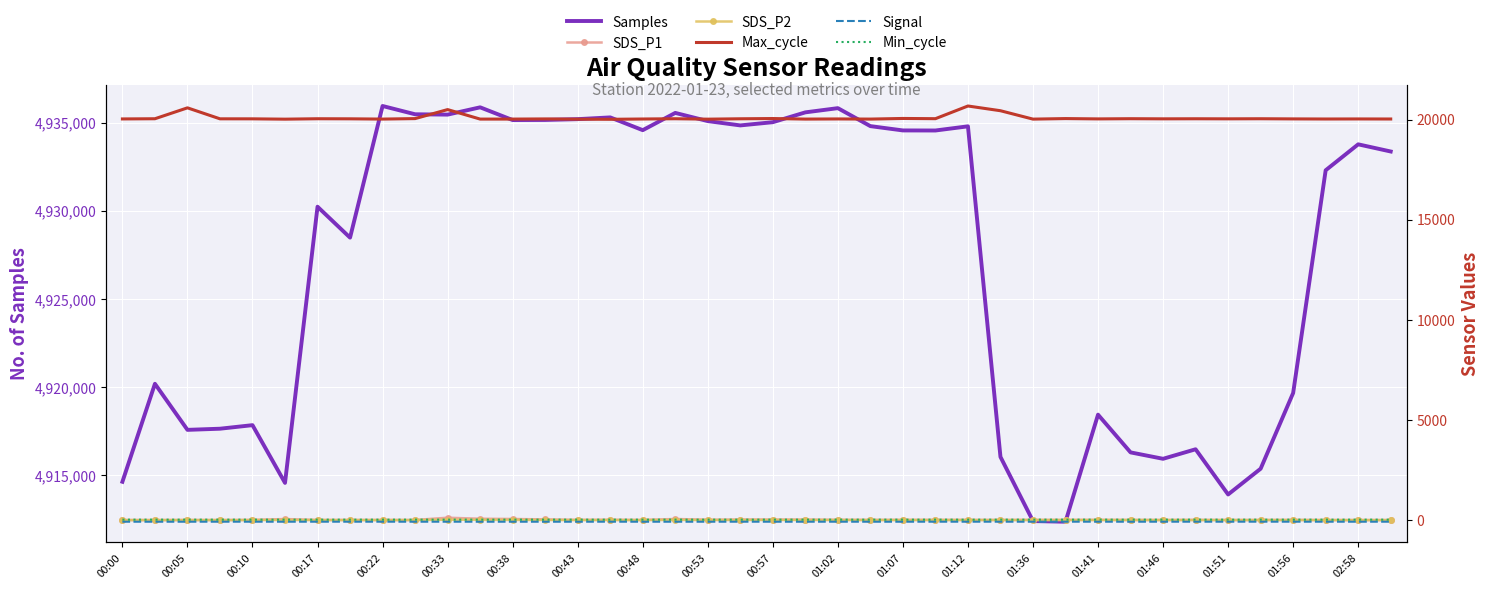

What is the highest value of the Min_cycle series?

29.0